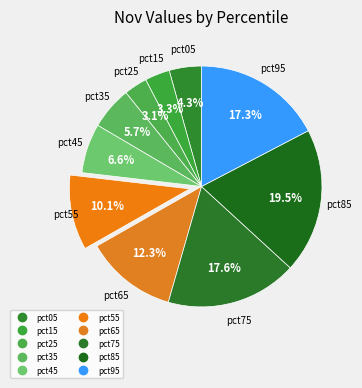

Between pct65 and pct15, which is larger?

pct65